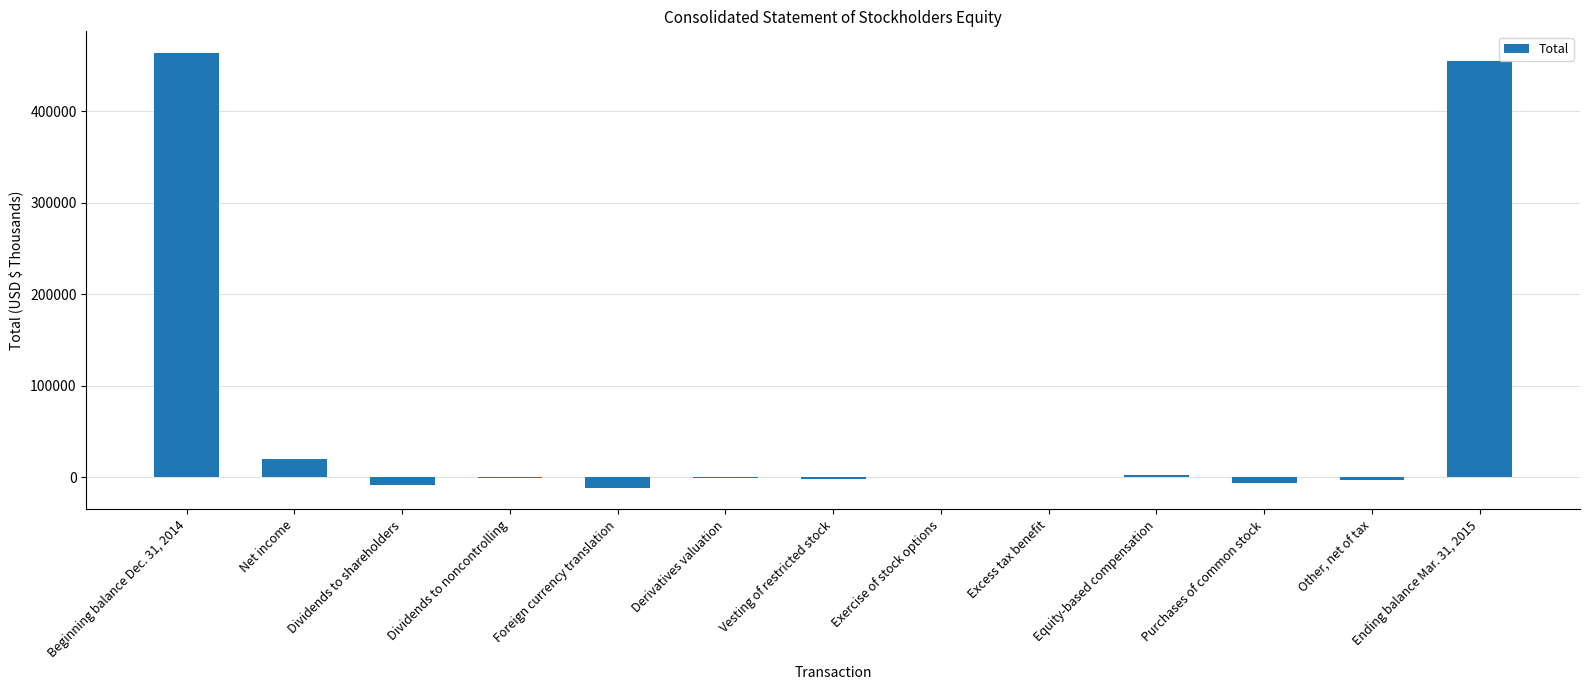

What is the difference between the values at Vesting of restricted stock and Equity-based compensation?

3969